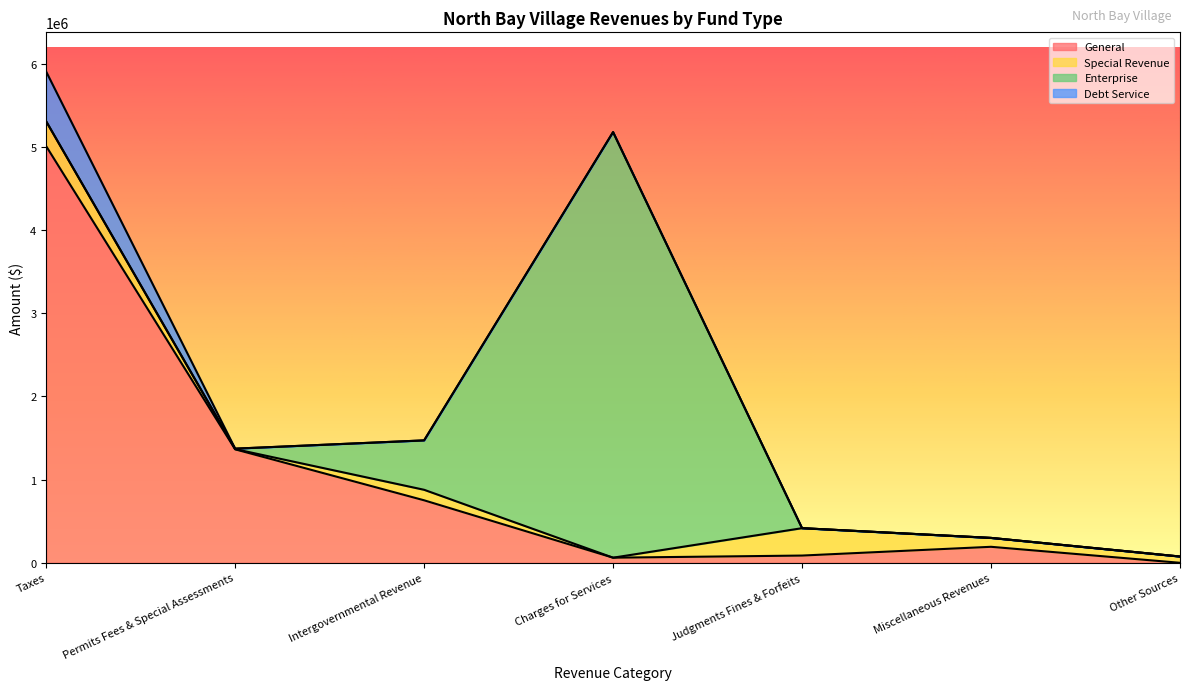

True or false: General has more than 1 interior local peaks.

False